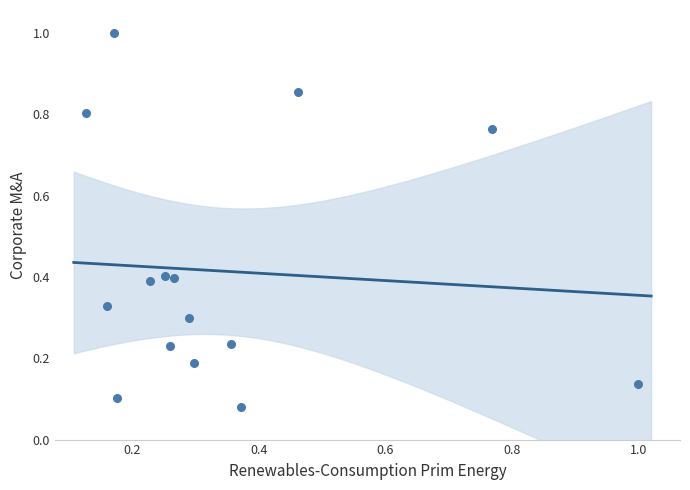

Count the number of points in this scatter plot.

15